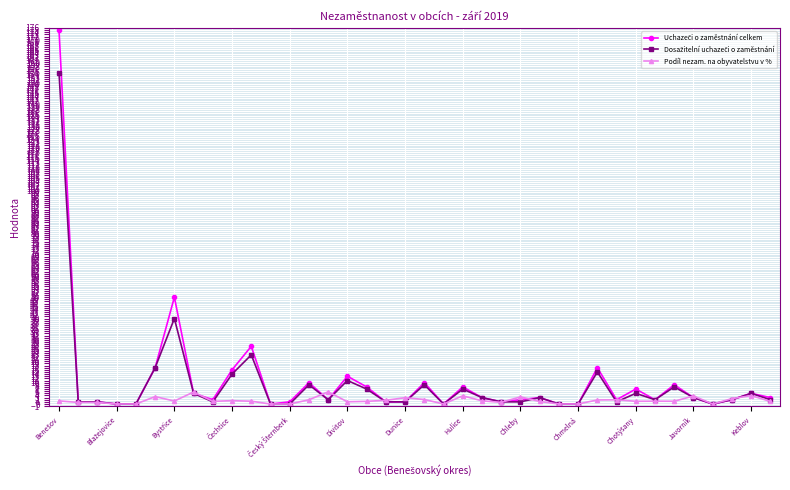

What is the sum of all Podíl nezam. na obyvatelstvu v % values?

64.0